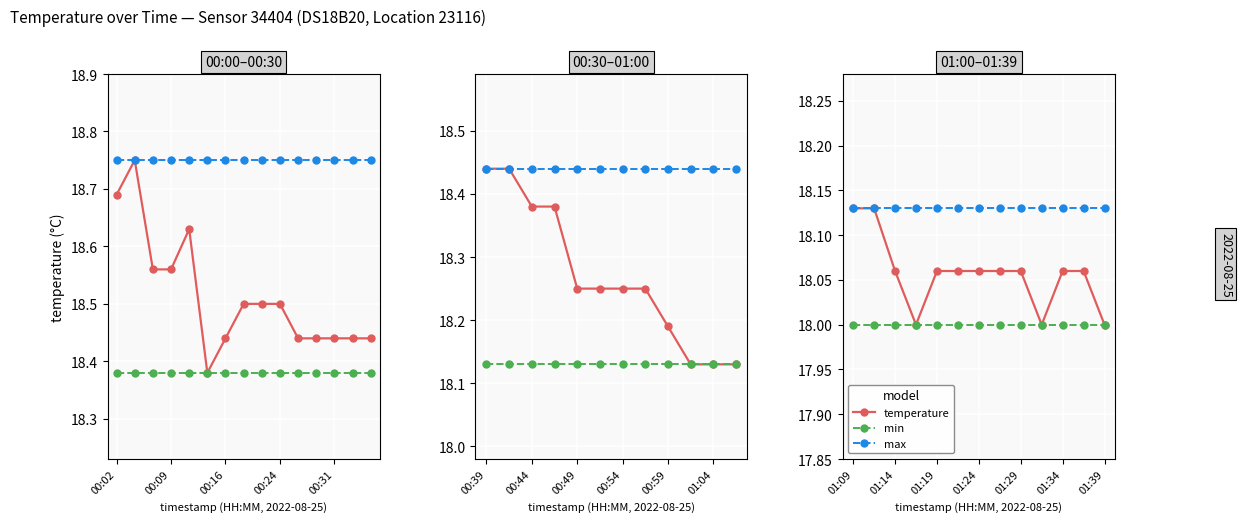

How many lines are shown in the chart?

3